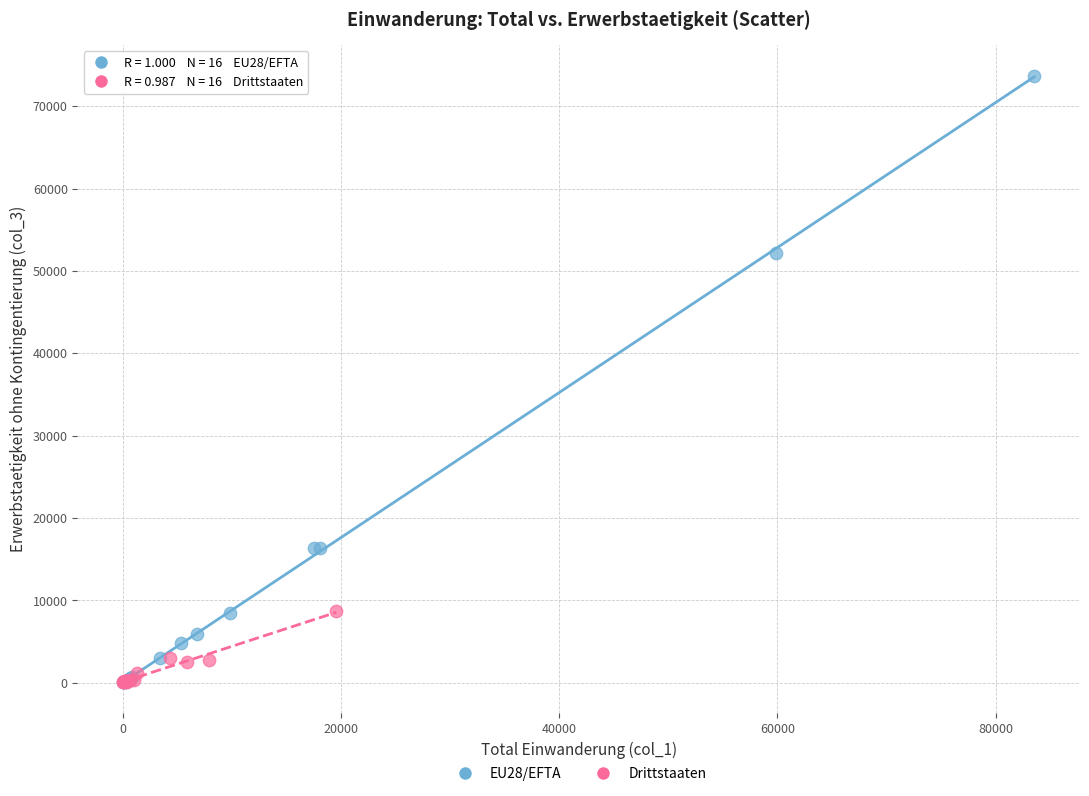

Which series has the largest Y range (max minus min)?

EU28/EFTA